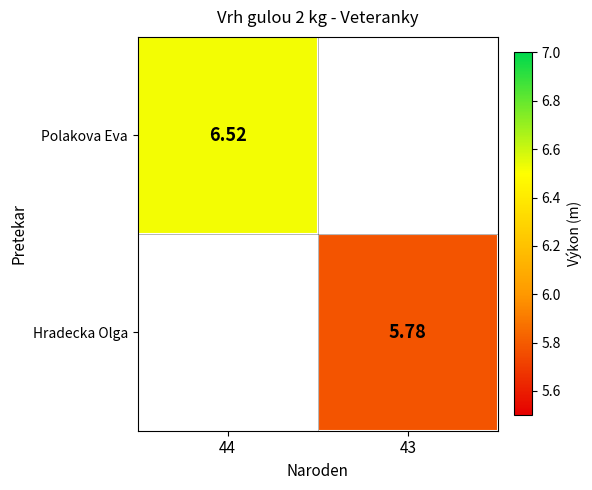

What is the total value across all series at 44?

6.5